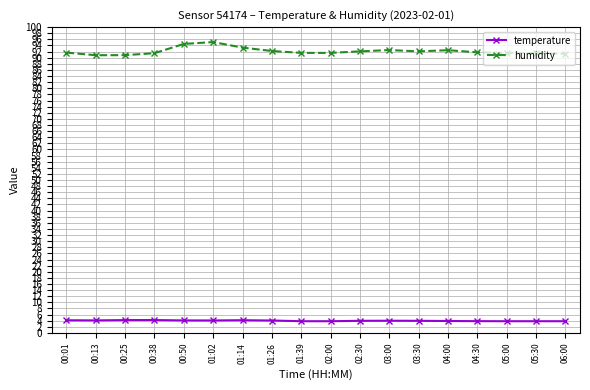

Is this an area chart (filled region under the line)?

No